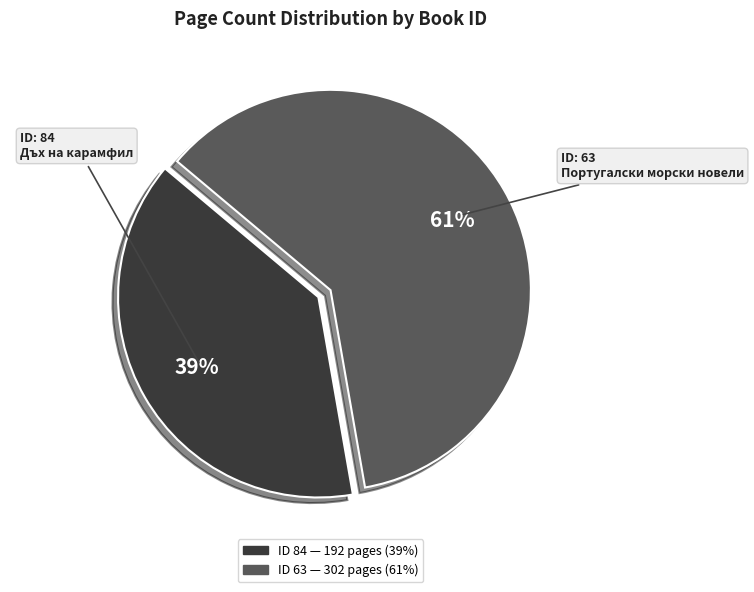

To the nearest percent, what is the difference between the largest and smallest slice percentages?

22%